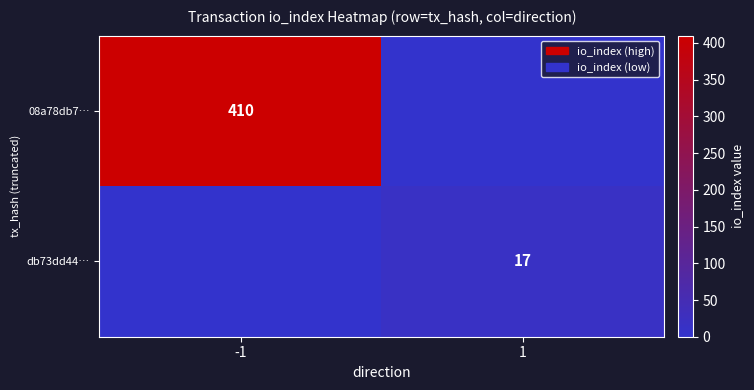

Is it true that 08a78db7… equals 410 at -1?

True